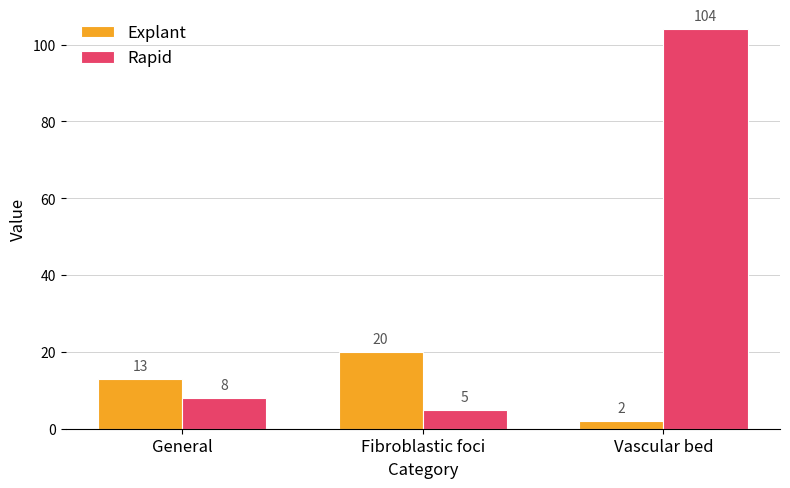

How many groups of bars are there?

3